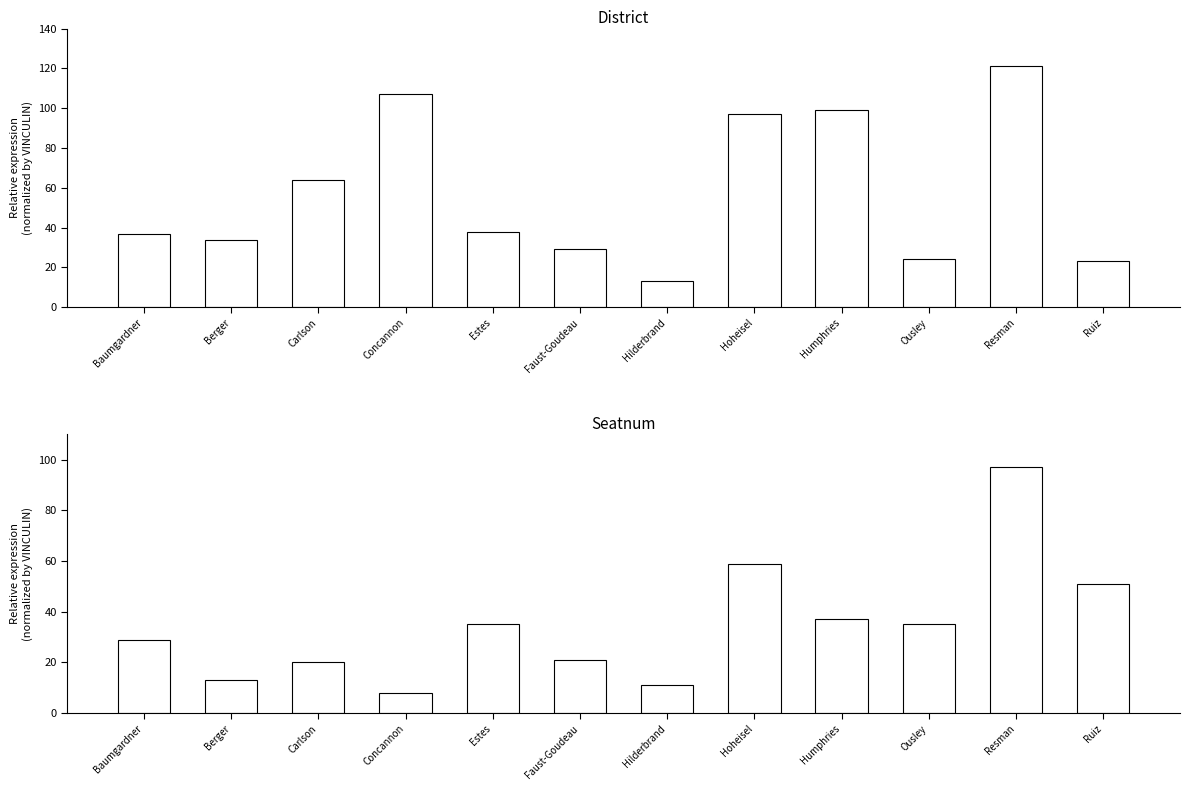

What are all the series names shown in the legend?

District, Seatnum